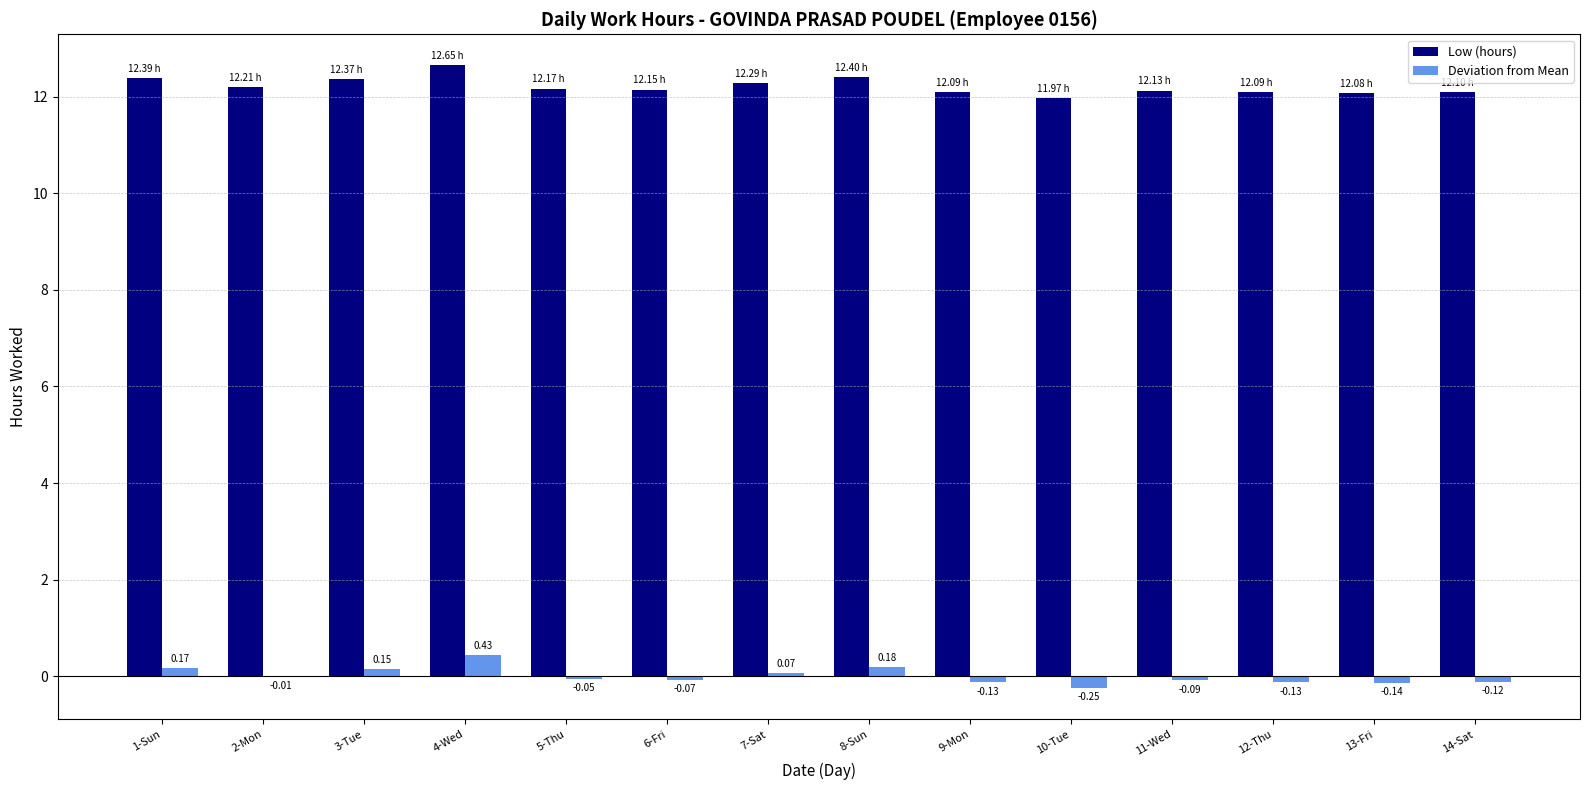

Count the number of data series in this chart.

2